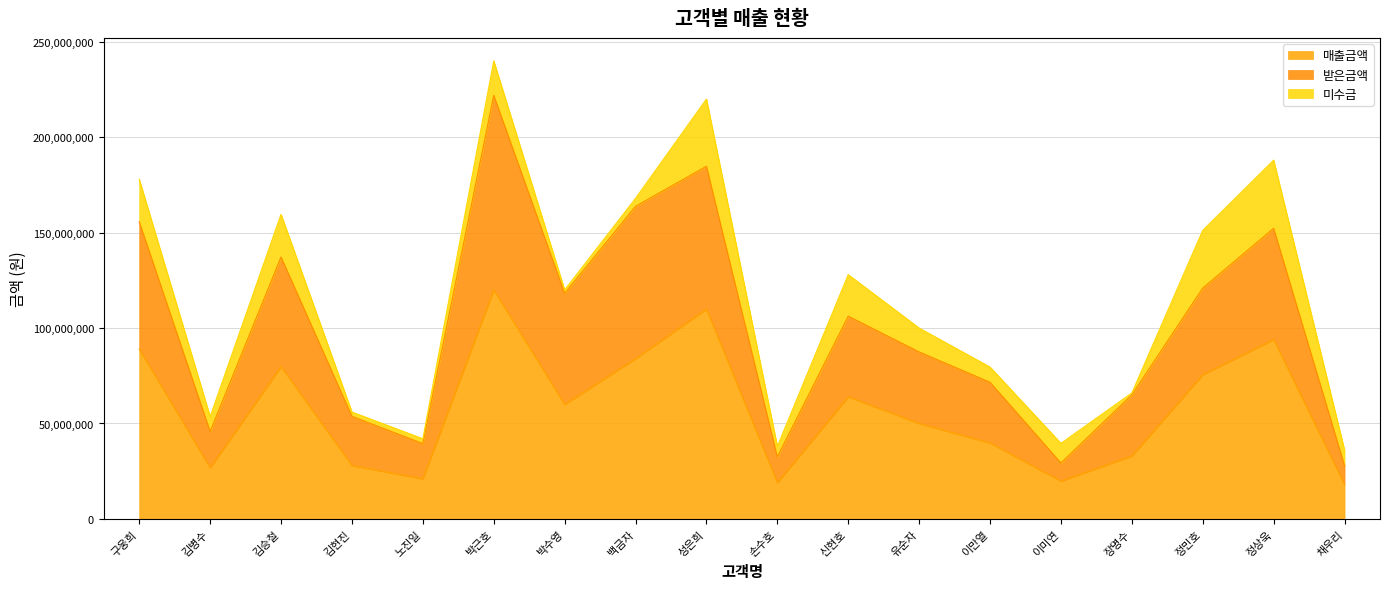

True or false: 매출금액 and 받은금액 intersect in this chart.

False